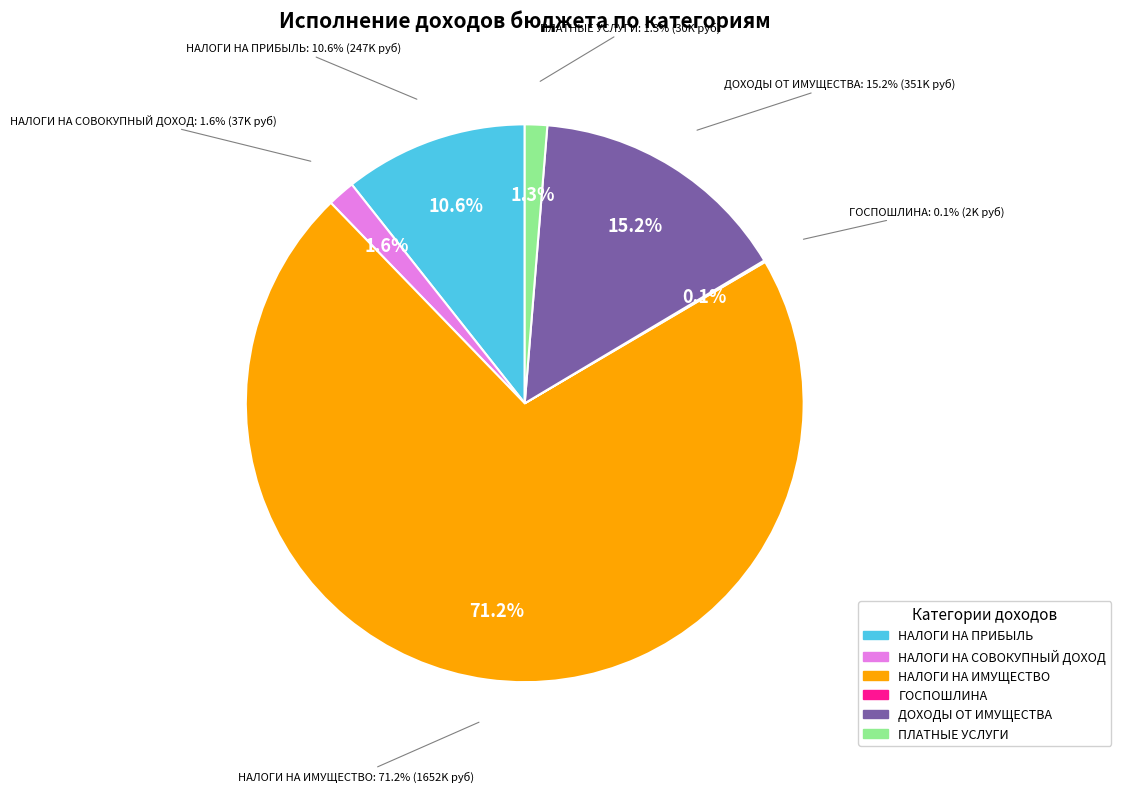

Is it true that ГОСУДАРСТВЕННАЯ ПОШЛИНА is 0% of the pie?

True